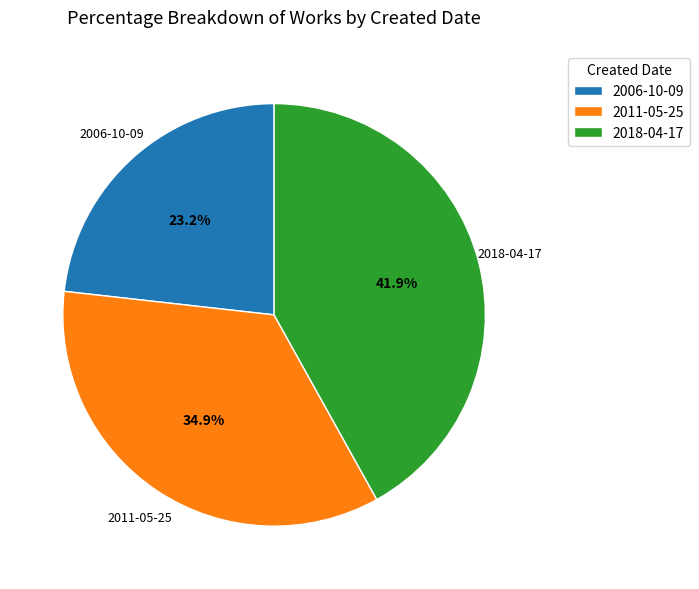

Is it true that 2006-10-09 is 10% of the pie?

False